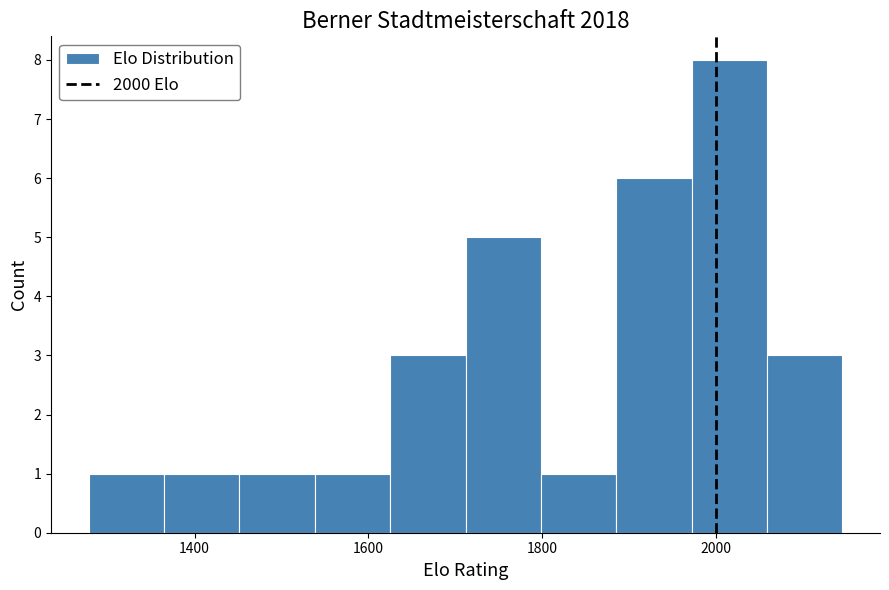

How tall is the bar that spans 1620 to 1720 on the x-axis? Neither the bar edges nor the heights are printed on the chart, so give them approximately, as read against the axes.

3